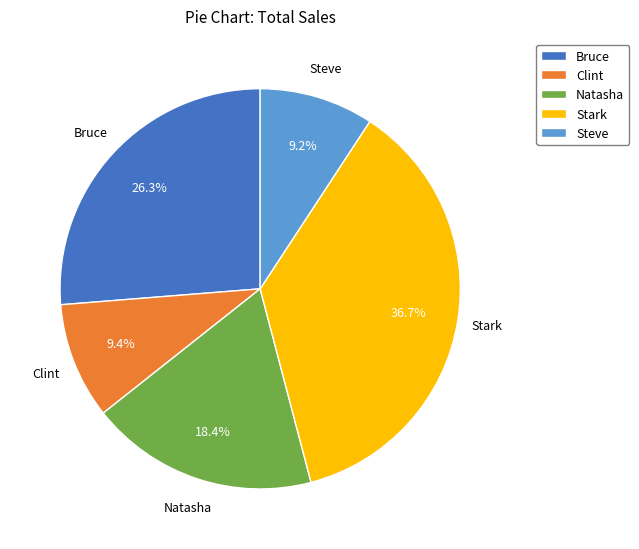

Count the number of slices in the pie.

5